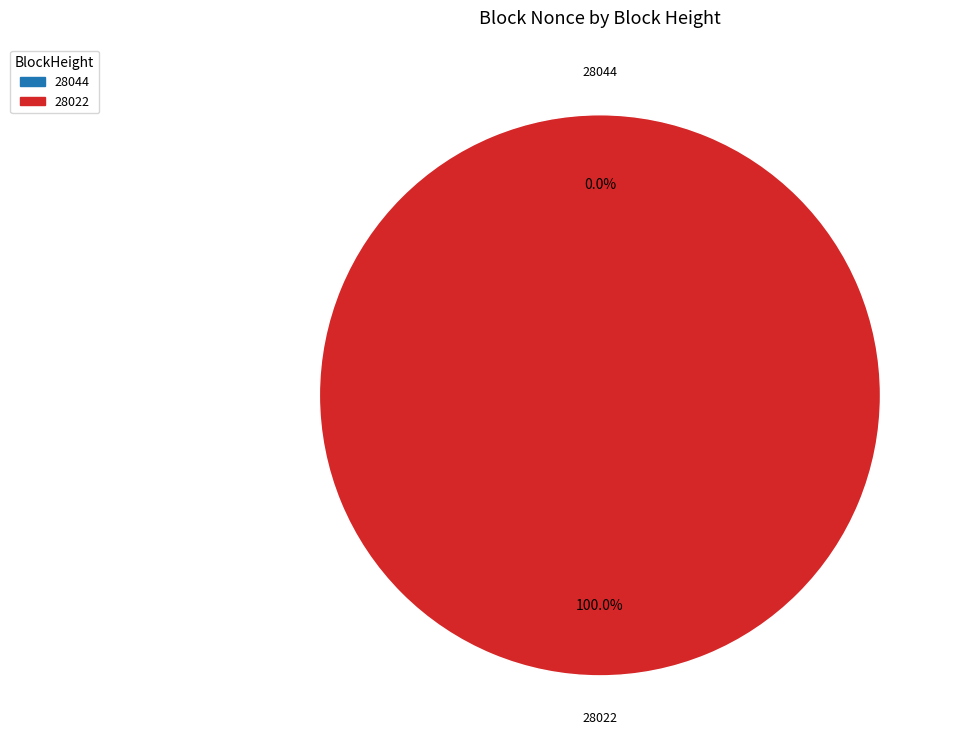

Is 28044 the majority of the pie?

No